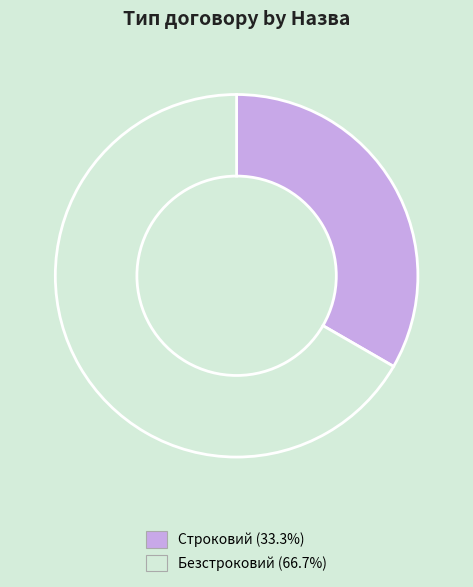

Does Строковий account for over 50% of the chart?

No